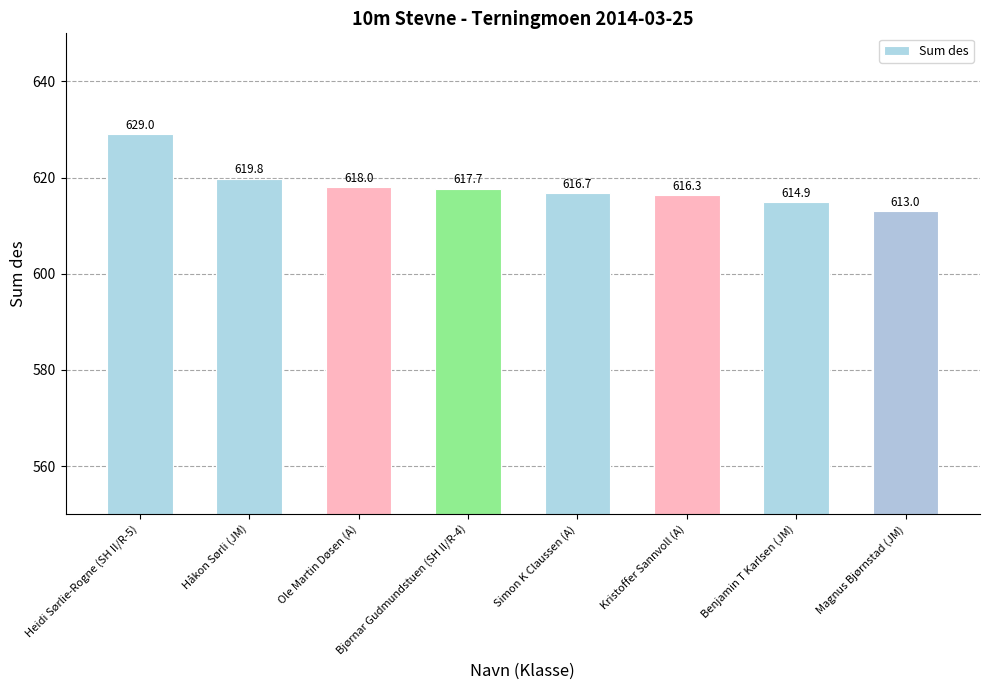

The chart shows a value of 629.0 at Heidi Sørlie-Rogne (SH II/R-5). True or false?

True